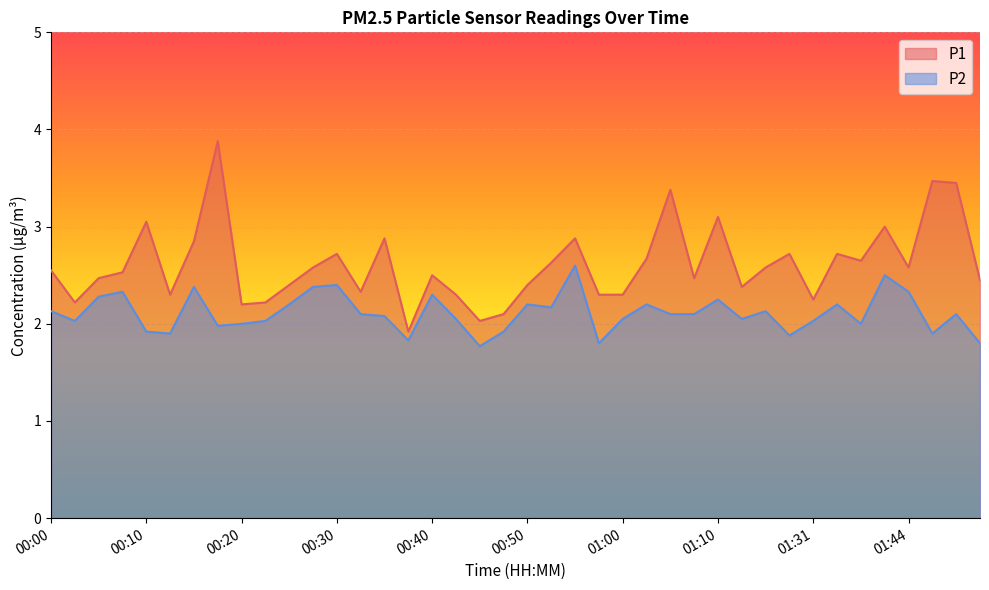

The value of P2 at 00:17 is 3.0. True or false?

False